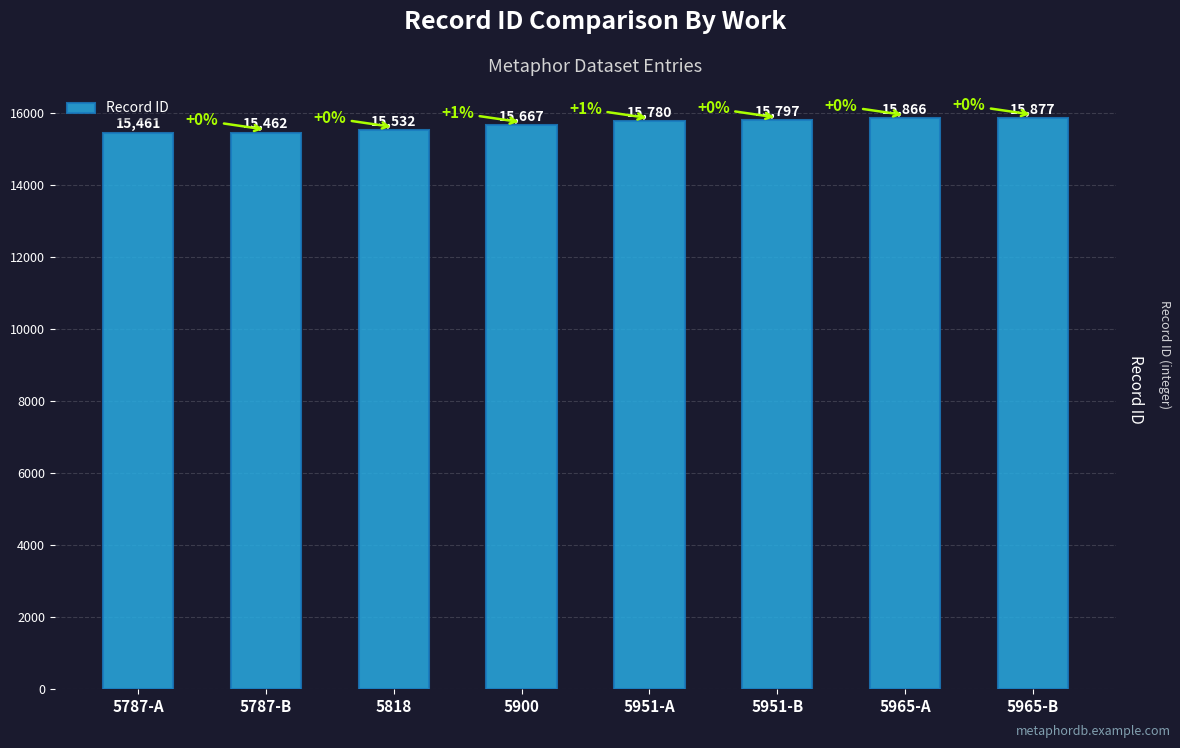

True or false: the data shows 3211 at 5965-A.

False